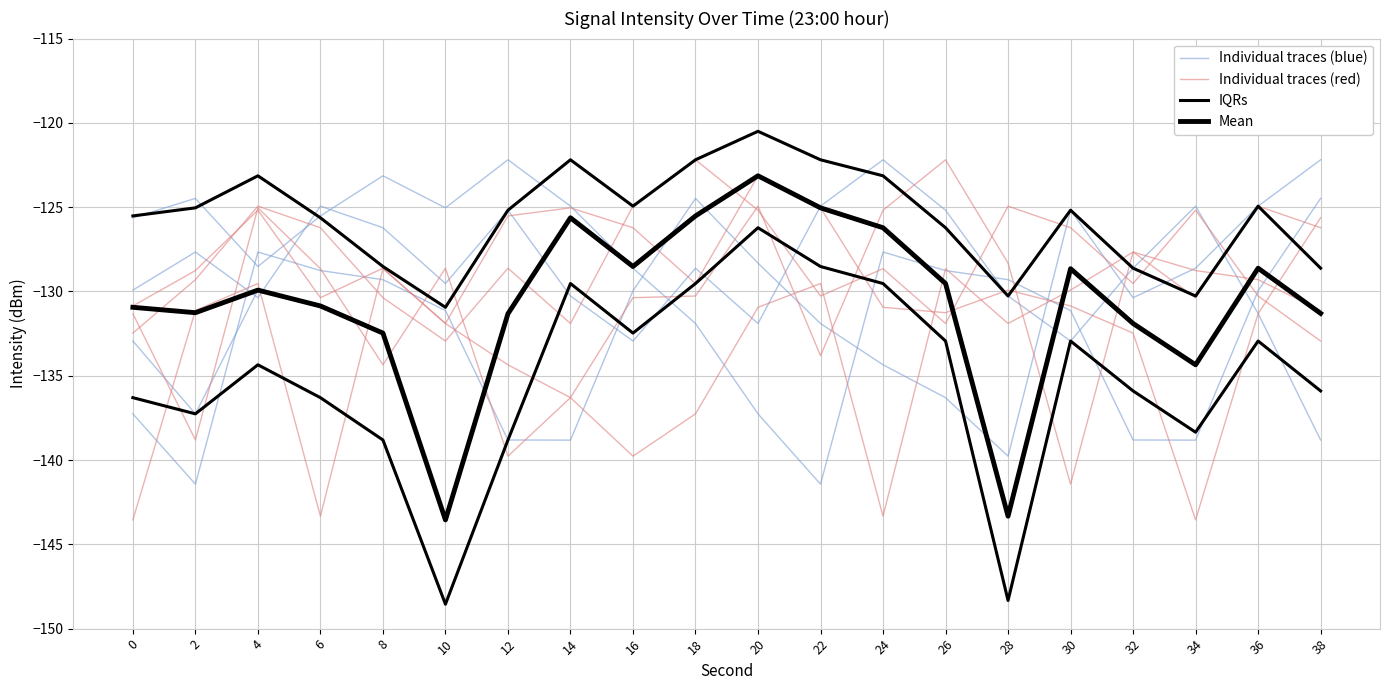

What is the sum of the Individual traces (red) values at 36 and 0?

-255.8